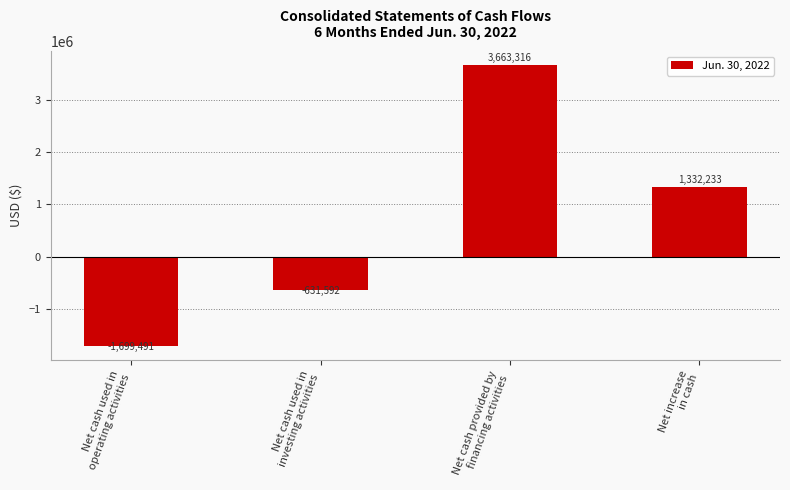

Which label corresponds to the largest value in the chart?

Net cash provided by
financing activities